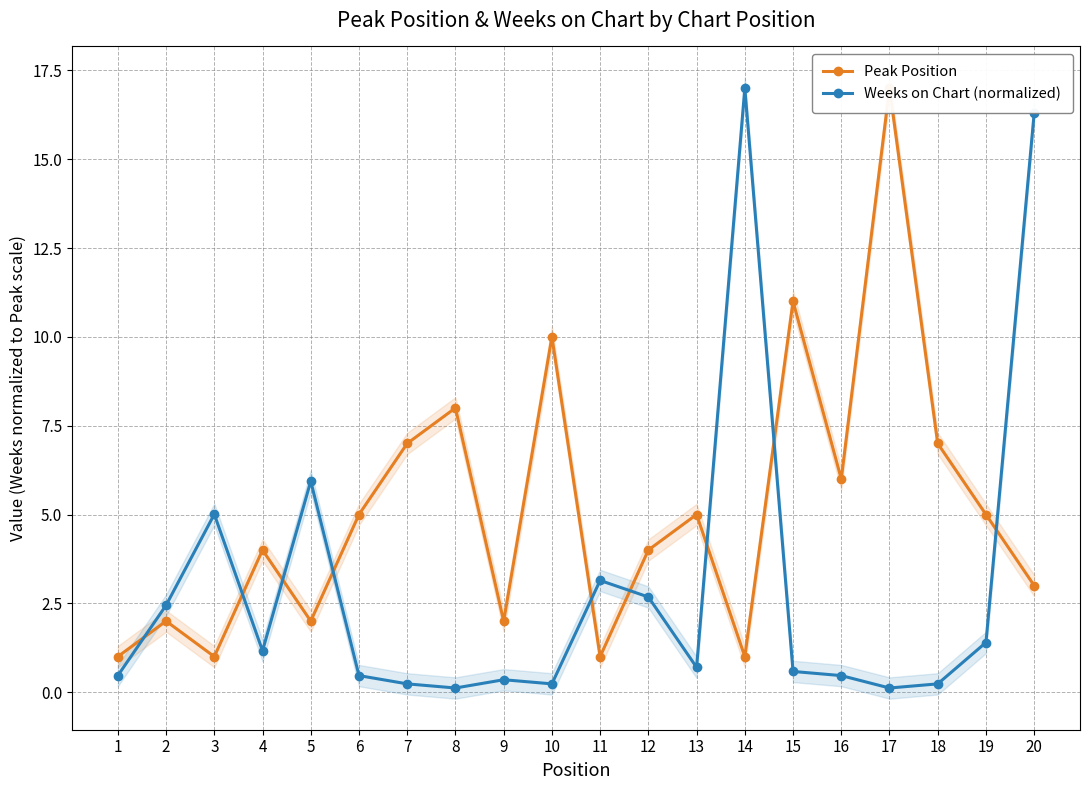

At how many categories does at least one series exceed 3?

17